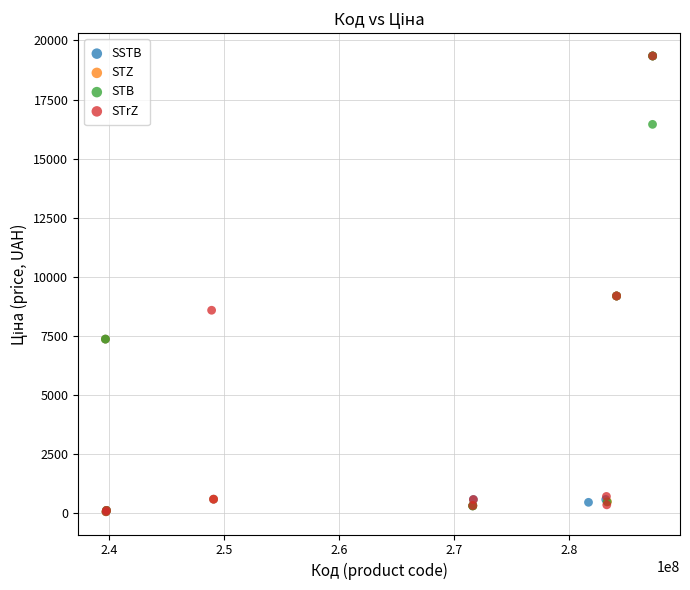

What are all the series names shown in the legend?

SSTB, STZ, STB, STrZ